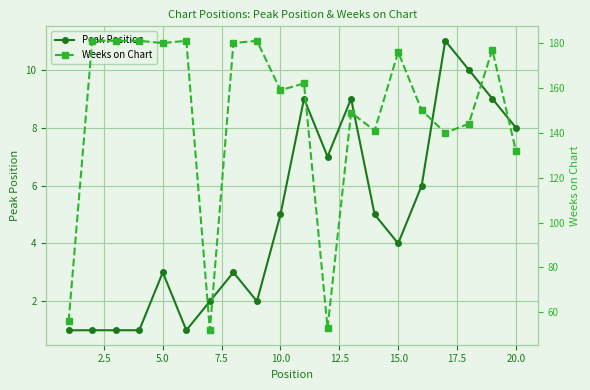

True or false: Peak Position and Weeks on Chart cross at least once.

False